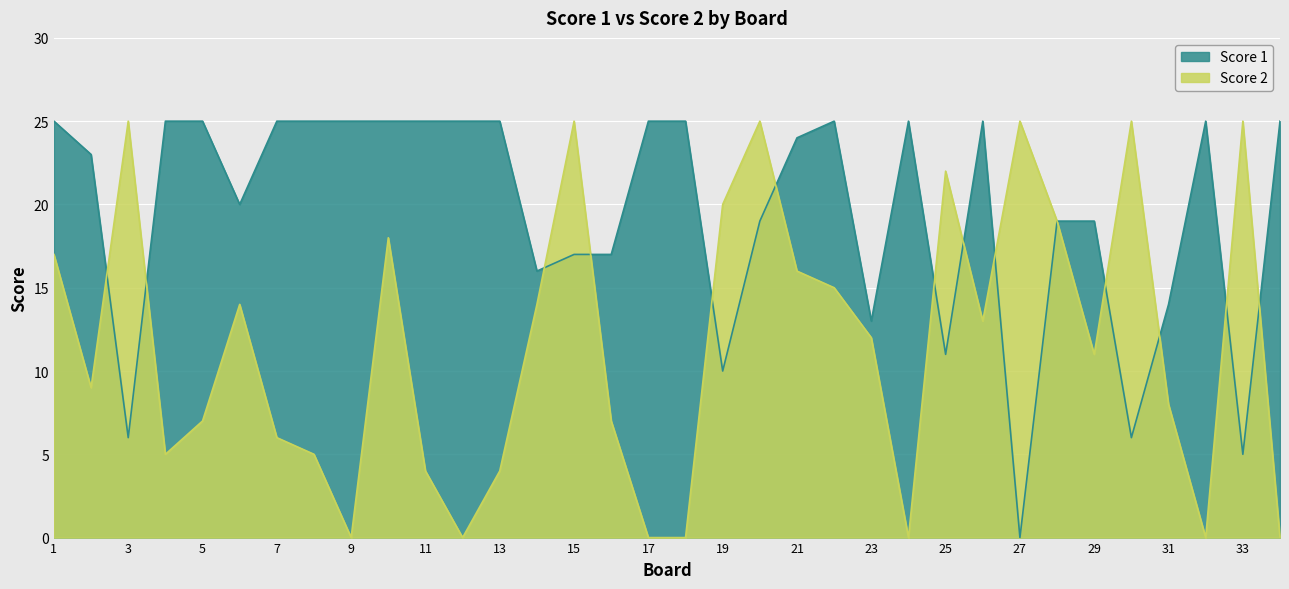

At which label does Score 2 first exceed 12?

1